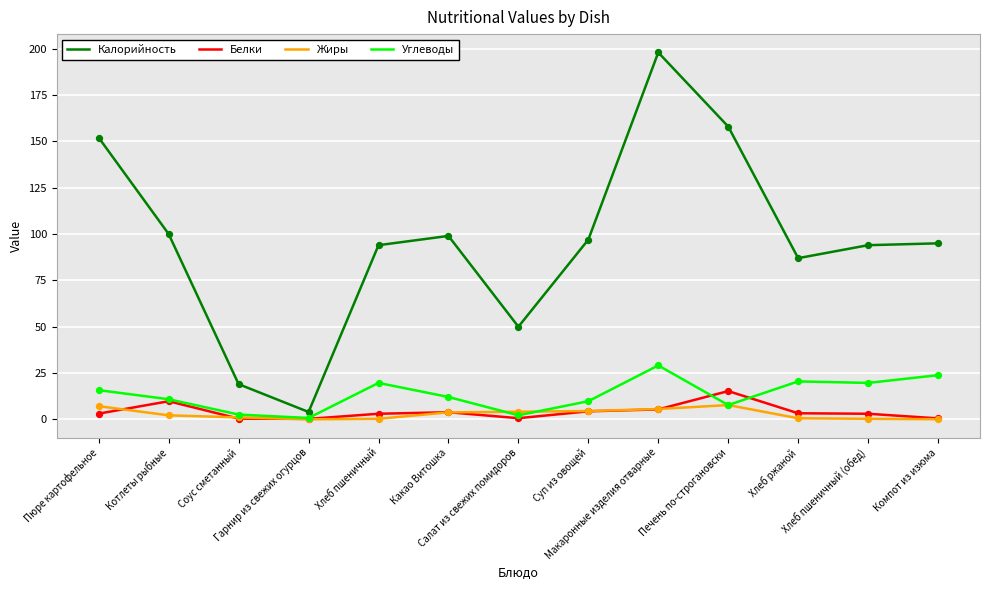

What is the total value across all series at Хлеб пшеничный?

117.0